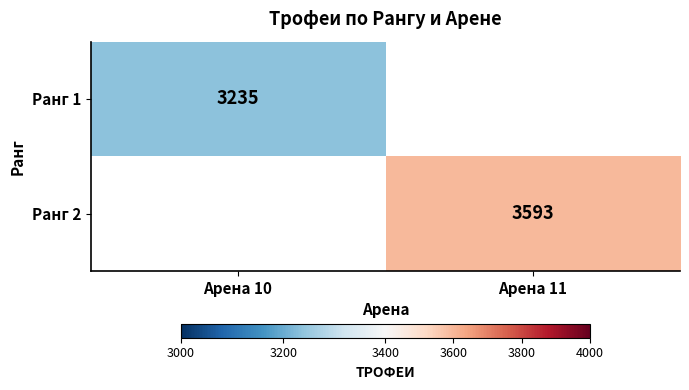

The Ранг 2 series shows 5074 at Арена 11. True or false?

False